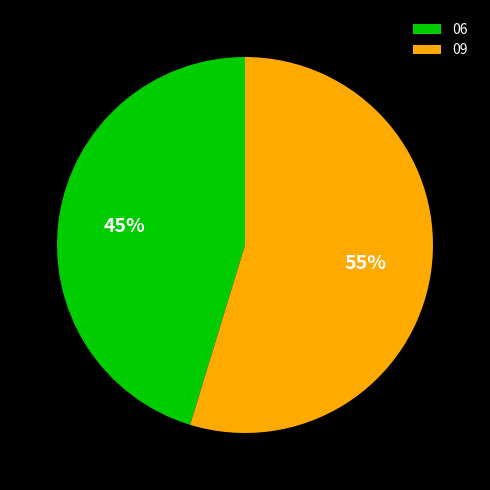

Which category accounts for the majority?

09